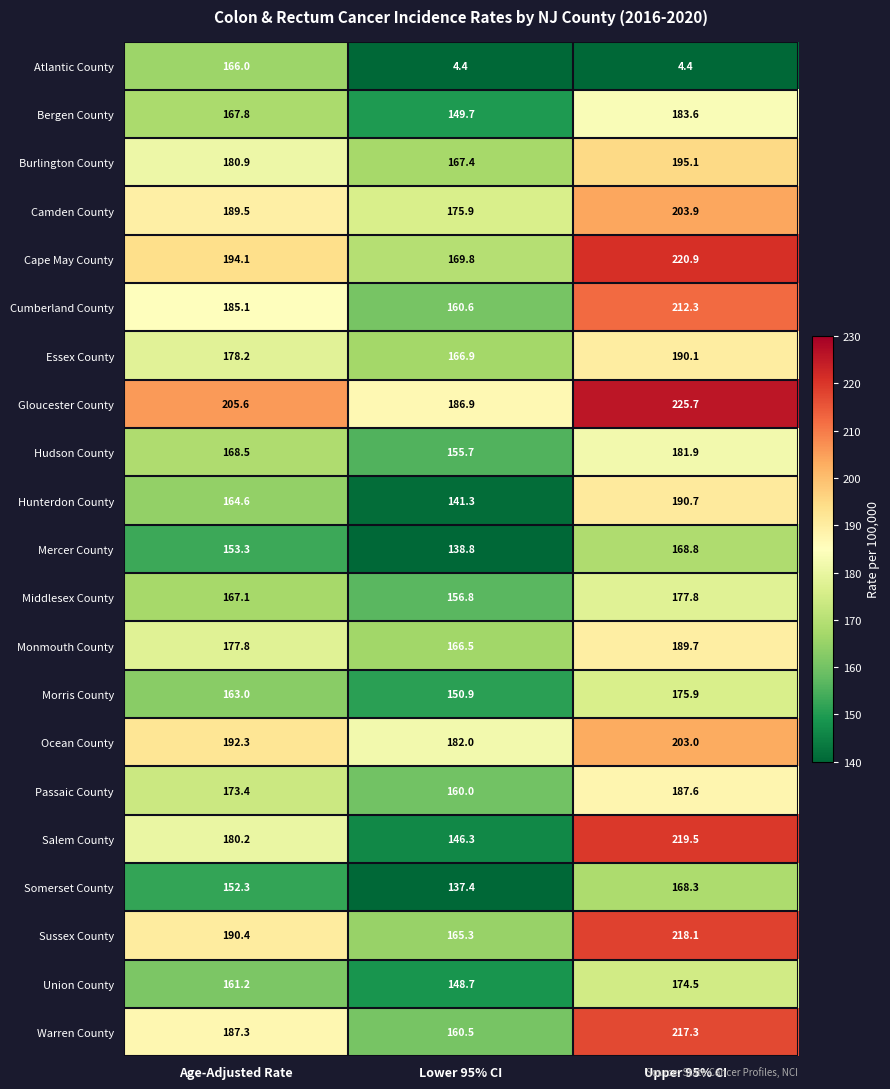

What is the greatest value displayed?

225.7